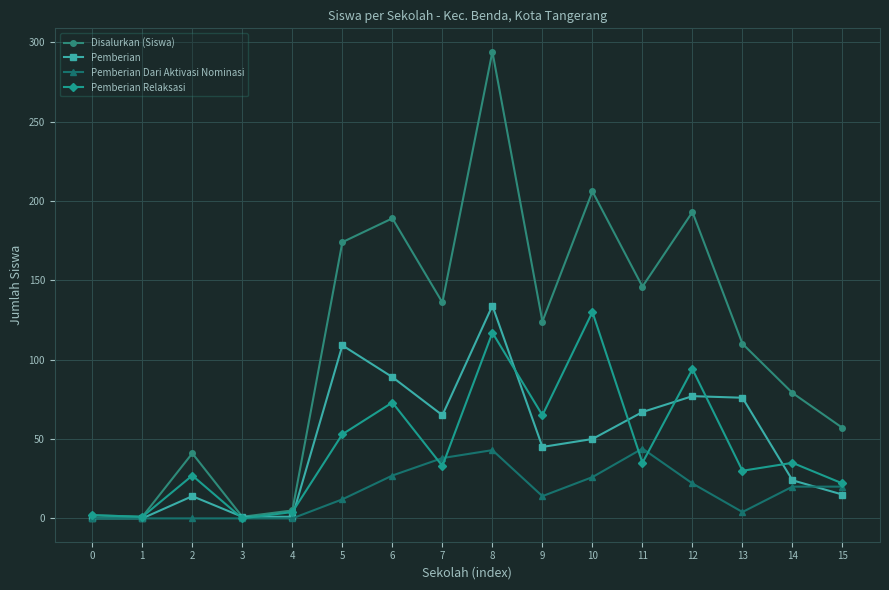

What is the difference between the maximum and minimum values in the Pemberian Relaksasi series?

130